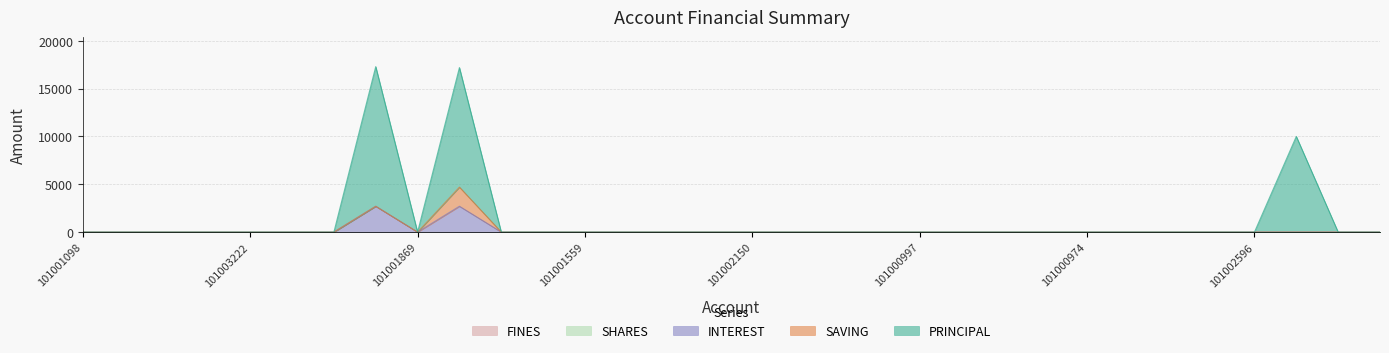

How many lines are shown in the chart?

5